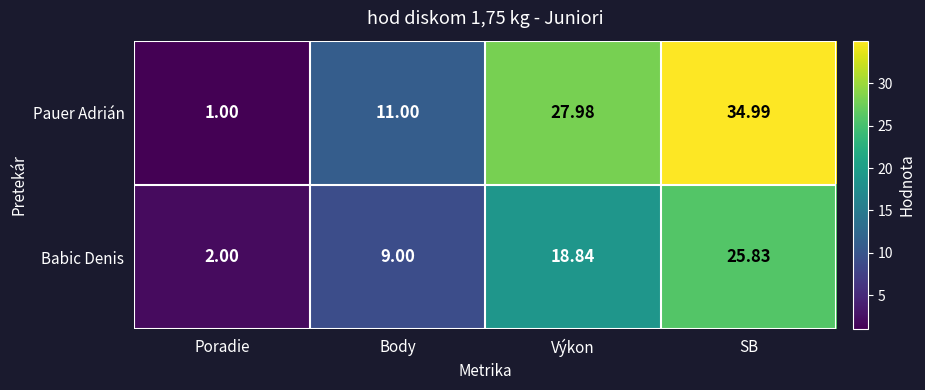

At how many categories does at least one series exceed 26?

2